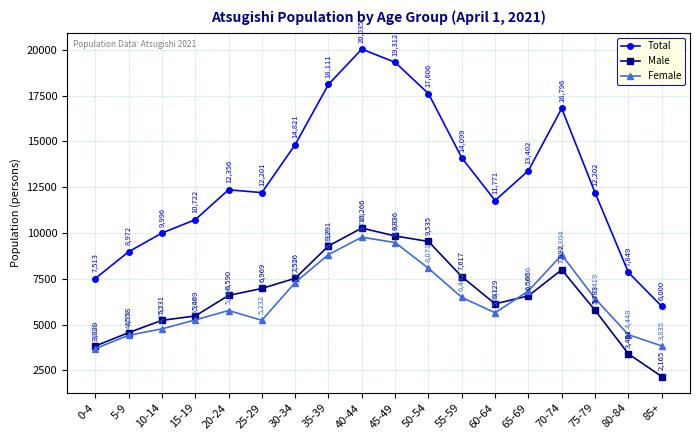

True or false: Male and Female intersect in this chart.

True